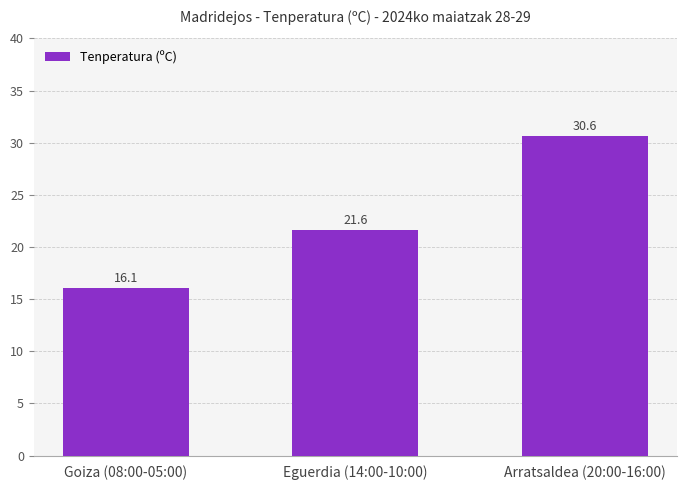

At which label does the data first exceed 21?

Eguerdia (14:00-10:00)